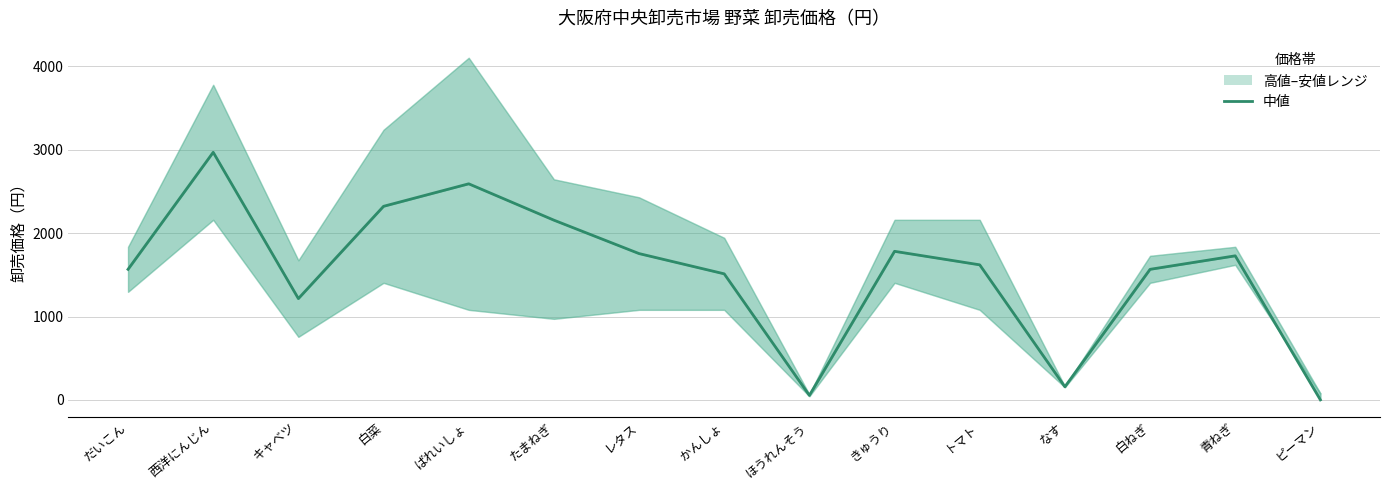

Reading left to right, list all the values displayed in this chart.

だいこん=1566	西洋にんじん=2970	キャベツ=1215	白菜=2322	ばれいしょ=2592	たまねぎ=2156	レタス=1755	かんしょ=1512	ほうれんそう=54	きゅうり=1782	トマト=1620	なす=157	白ねぎ=1566	青ねぎ=1728	ピーマン=0